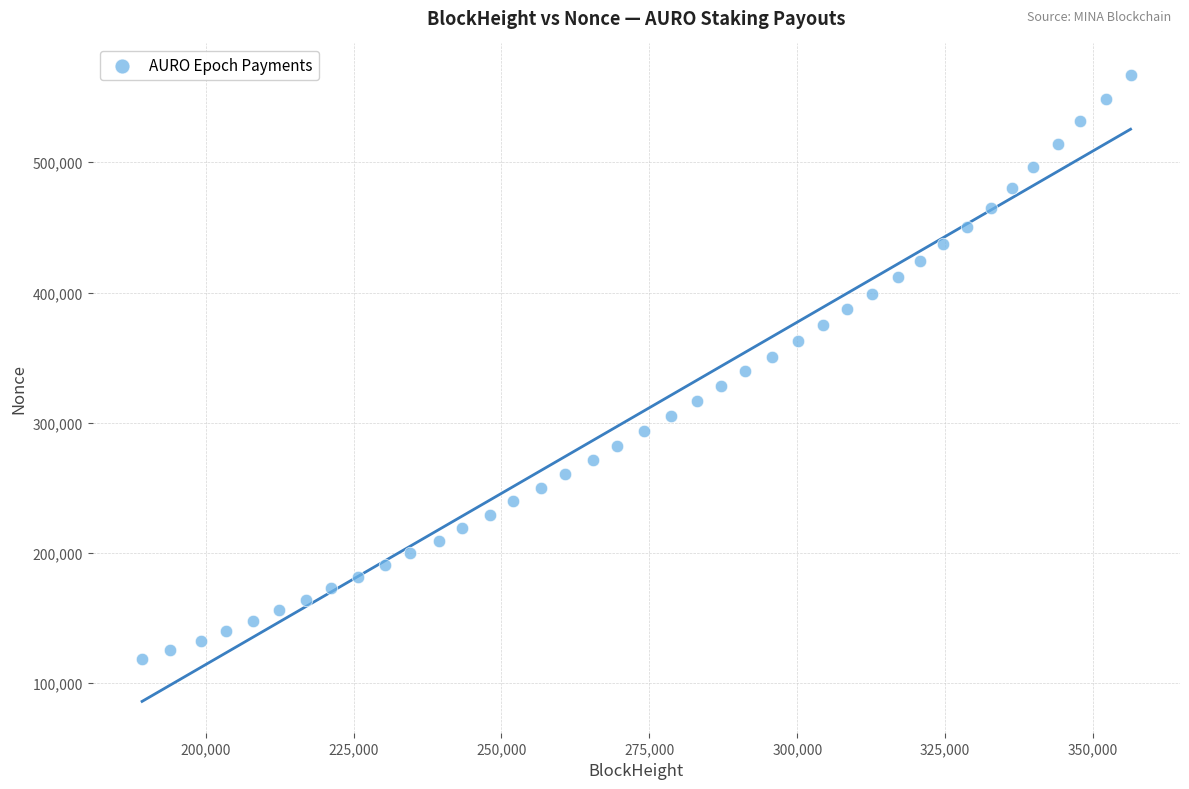

What is the range of Y values (max minus min)?

448614